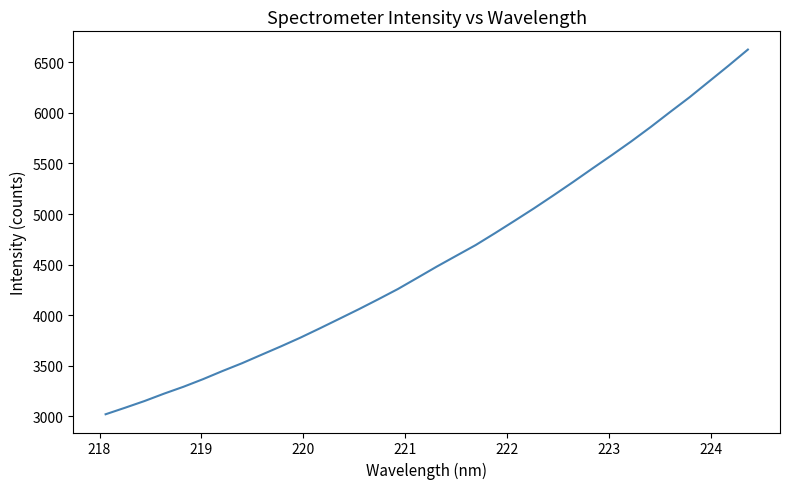

What is the difference between the maximum and minimum values?

3608.2